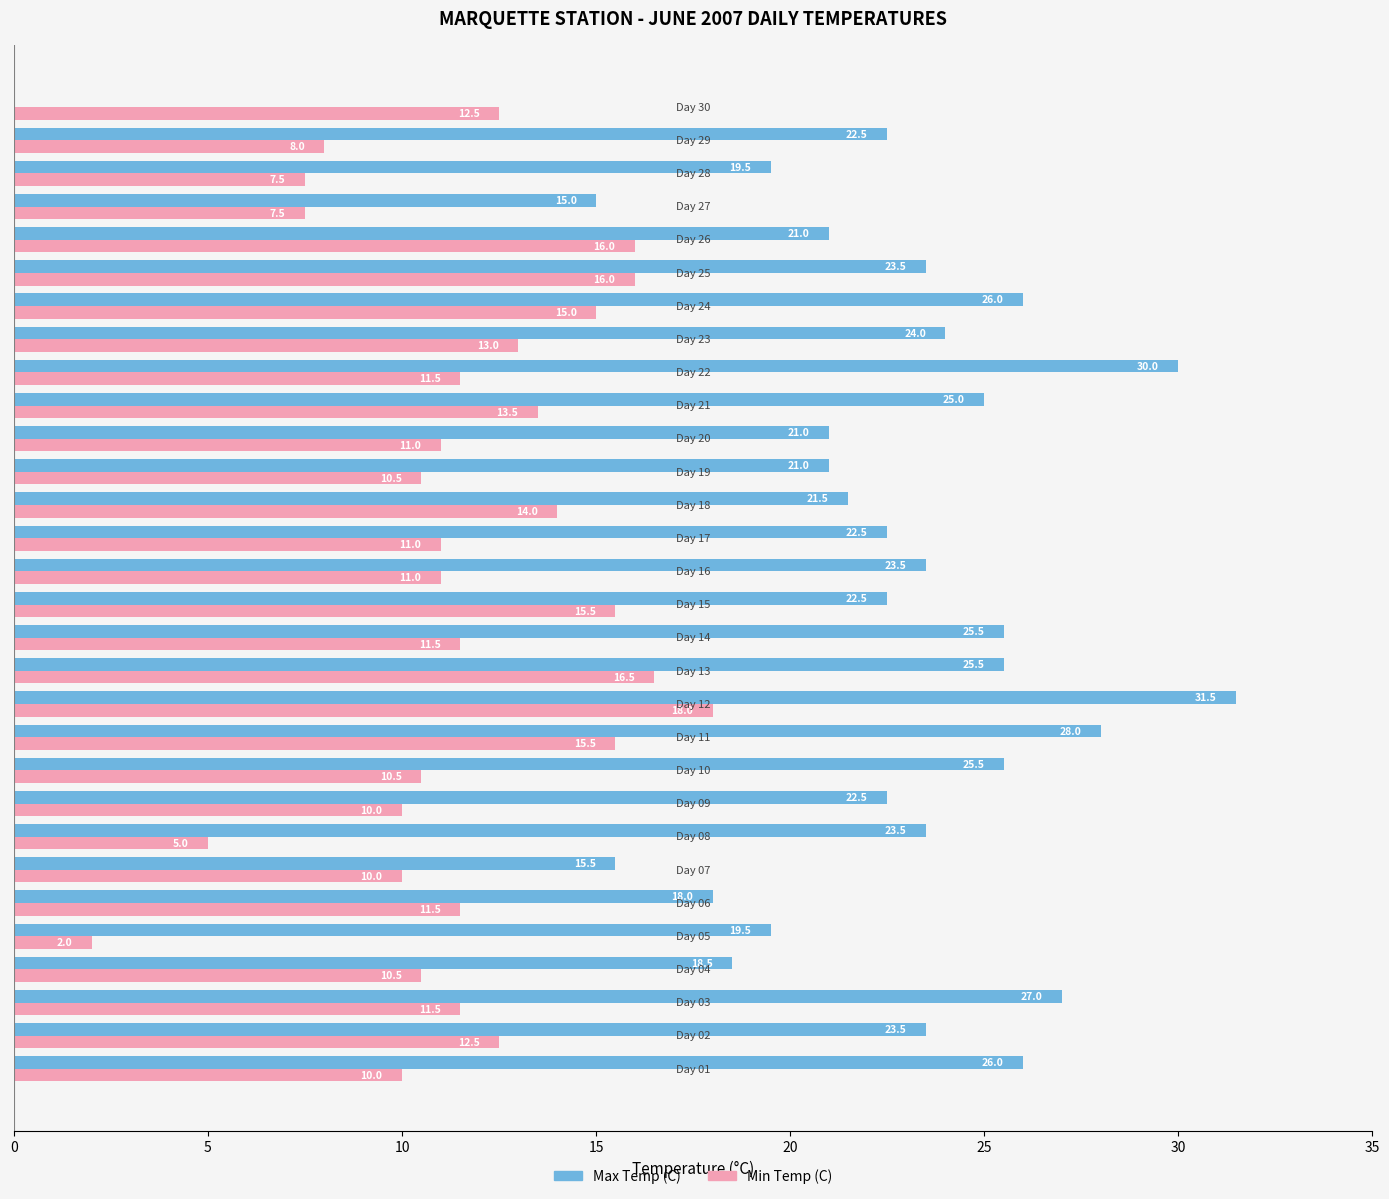

Which series has the largest total across all categories?

Max Temp (C)